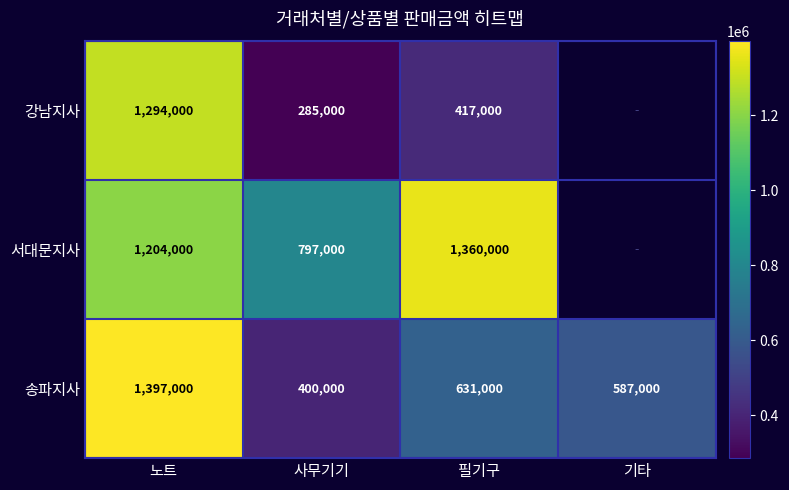

Between 노트 and 필기구, which series saw the biggest shift?

강남지사